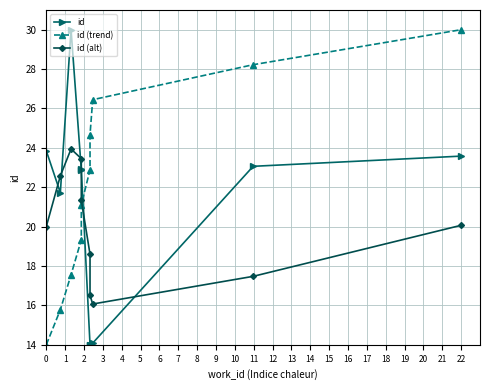

What is the value of the id (trend) point at the 2nd from the left?

15.8